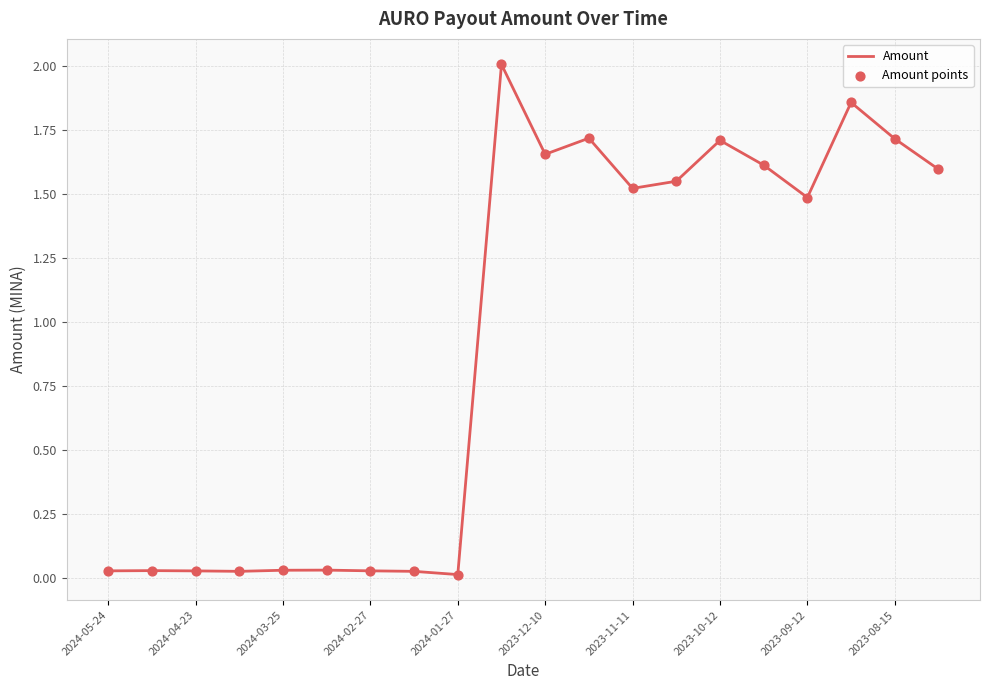

What is the maximum value shown in the chart?

2.0